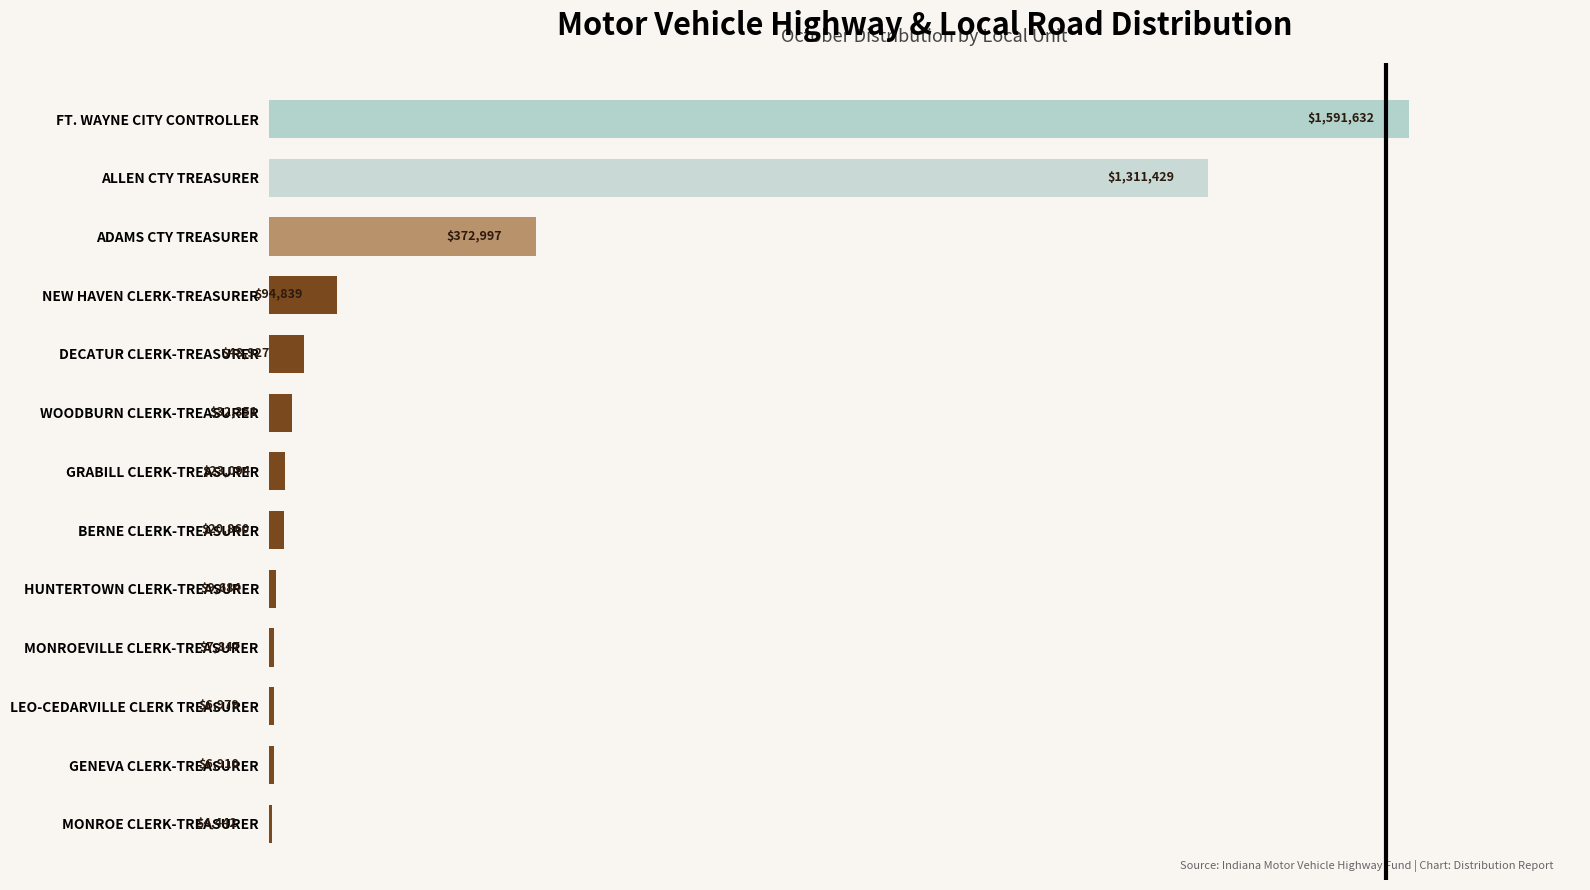

At which label is the value closest to 798037?

ADAMS CTY TREASURER